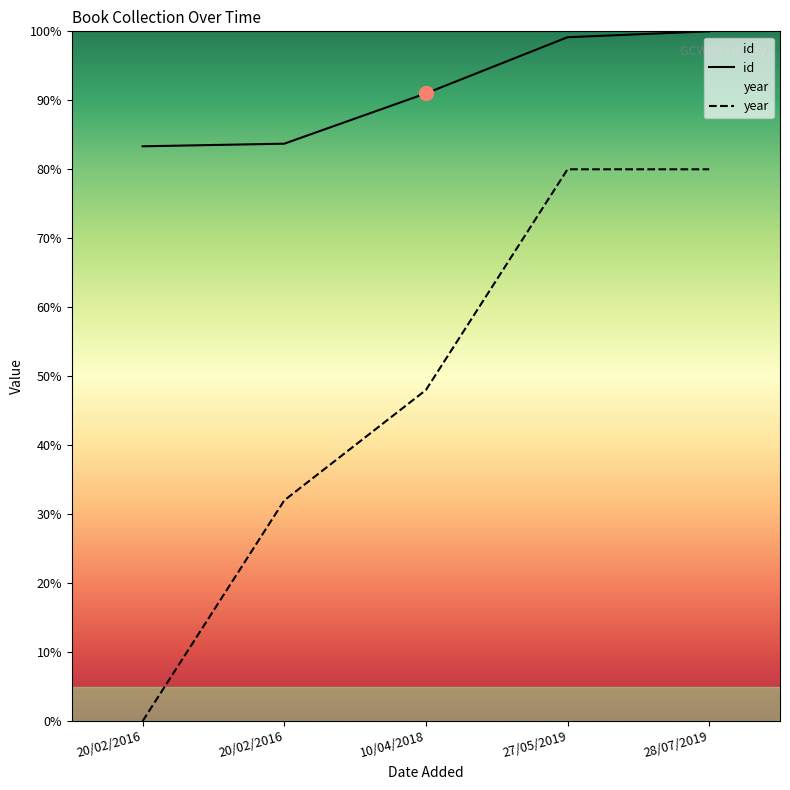

True or false: year and id cross at least once.

False